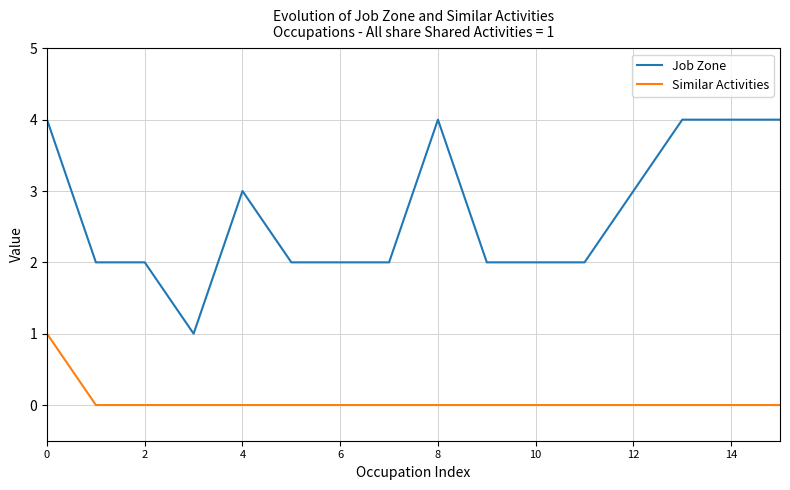

True or false: Job Zone and Similar Activities intersect in this chart.

False